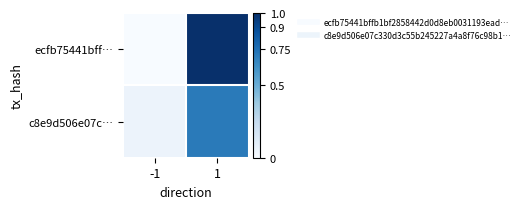

List the series in order of their overall mean, lowest first.

c8e9d506e07c…, ecfb75441bff…